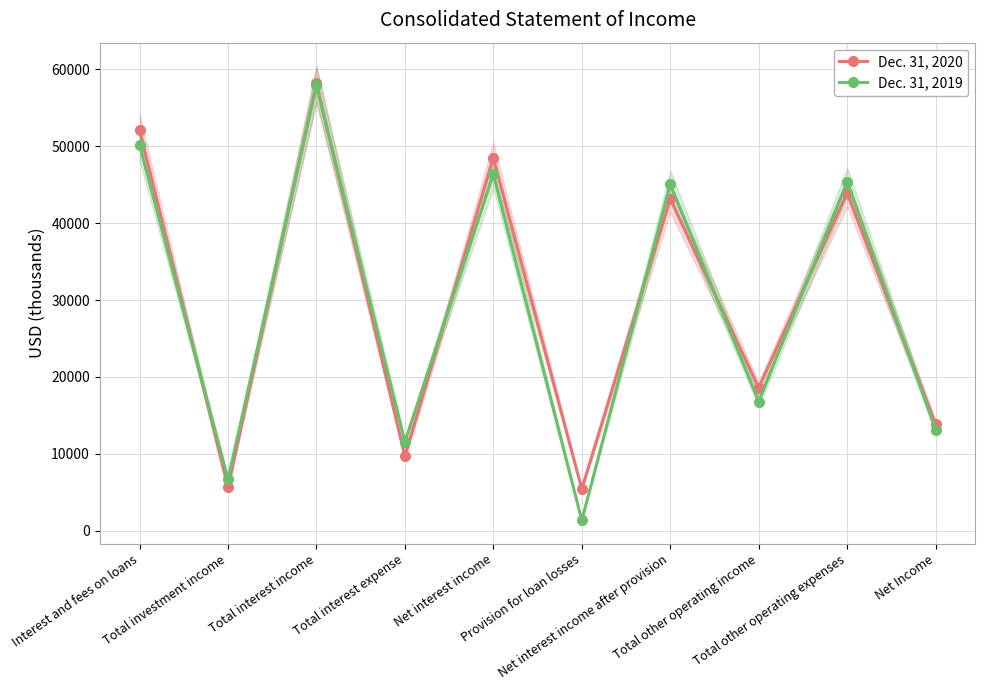

At which label does Dec. 31, 2020 first exceed 43145?

Interest and fees on loans